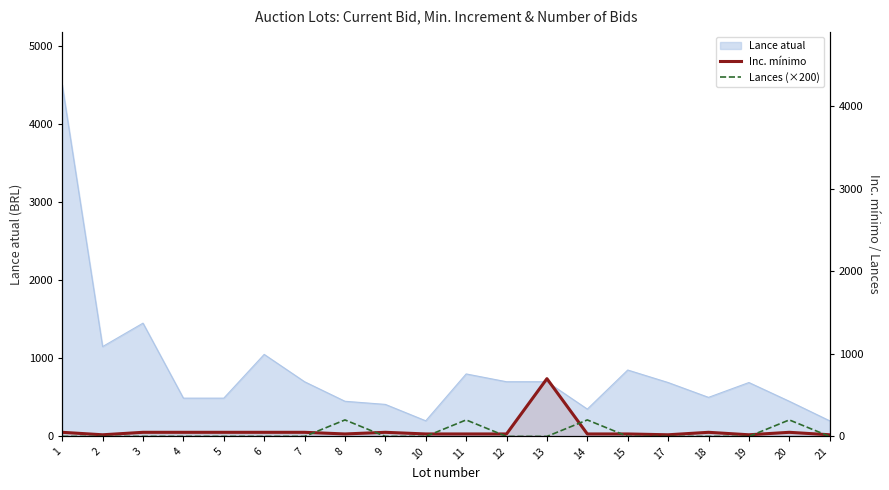

At which label is Inc. mínimo closest to 360?

1